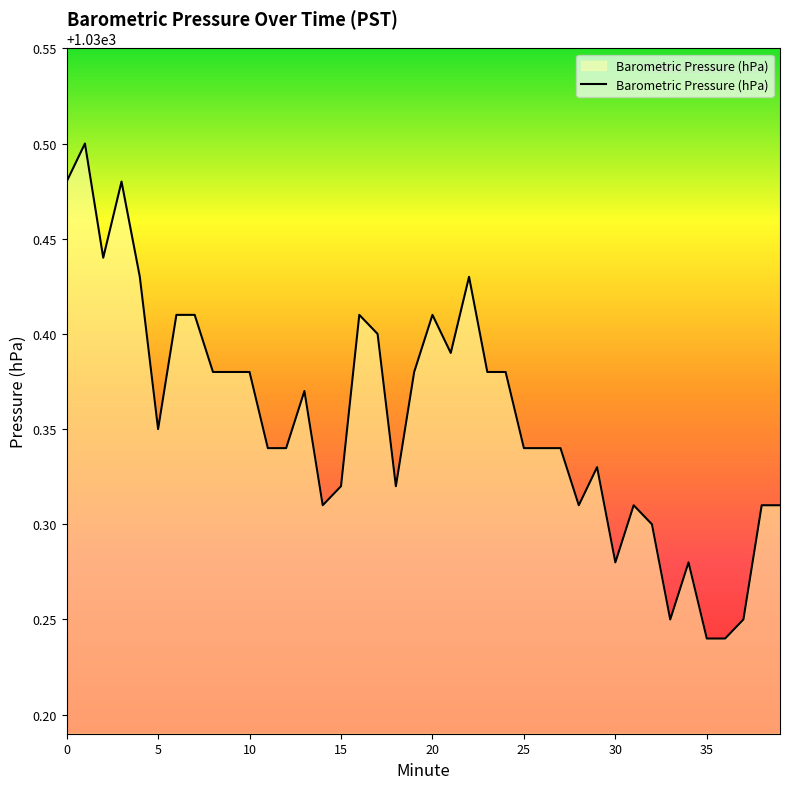

The value at 5 is 1726.0. True or false?

False